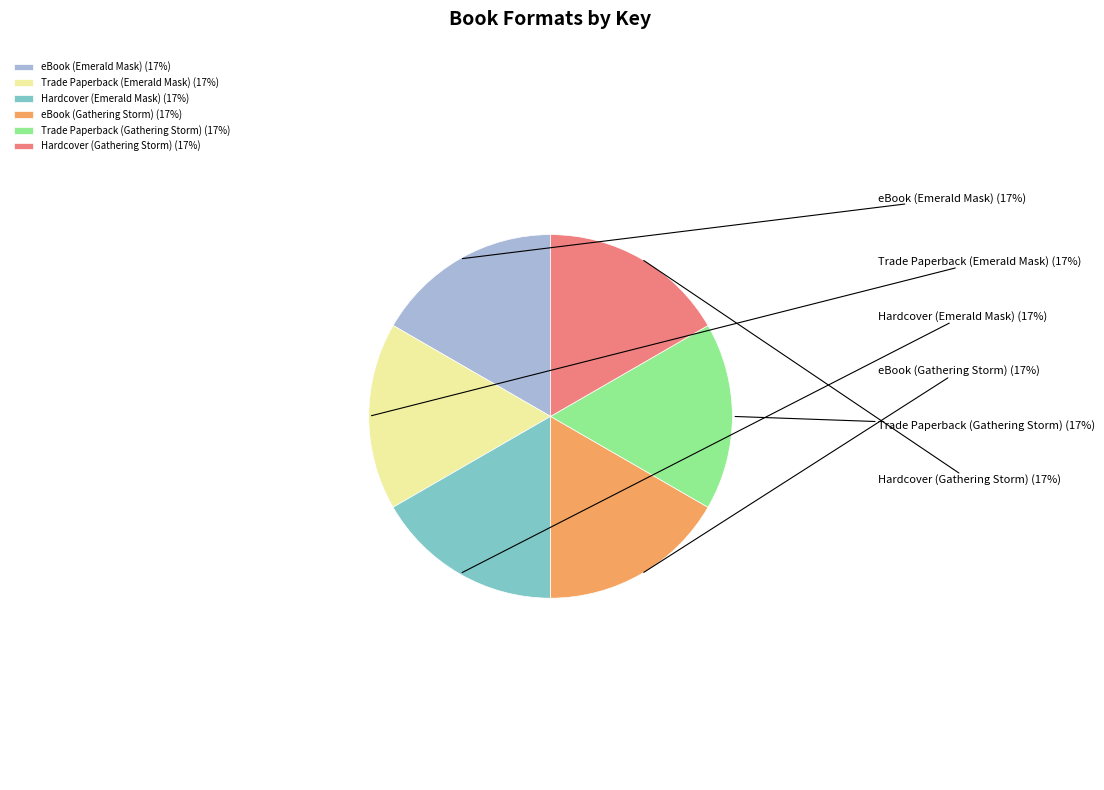

To the nearest percent, what is the average slice percentage?

17%